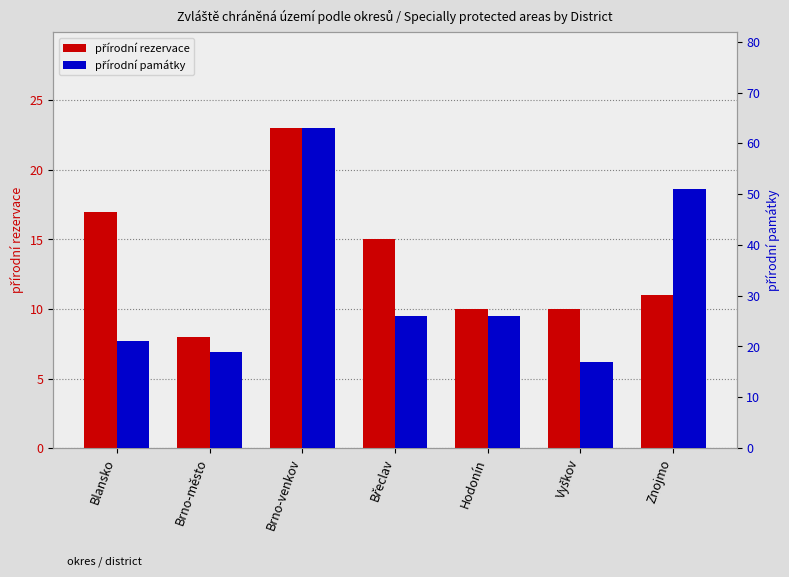

How many bars are there in each group?

2